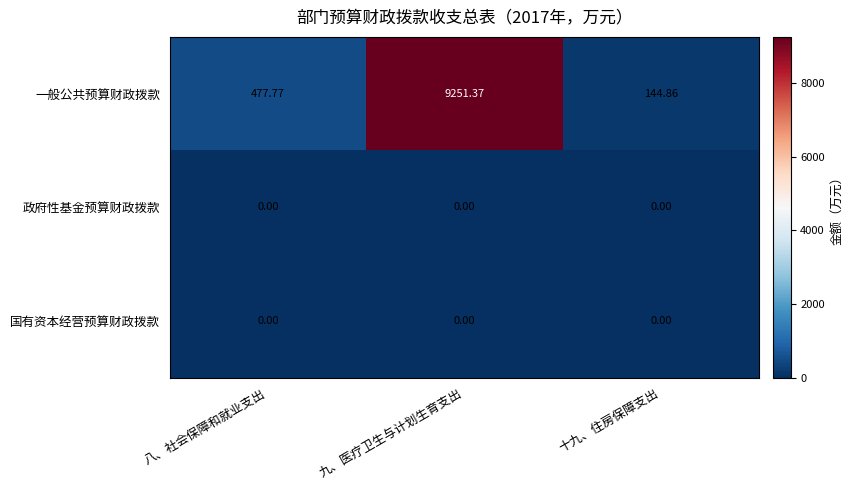

Which series has the largest range (max minus min)?

一般公共预算财政拨款